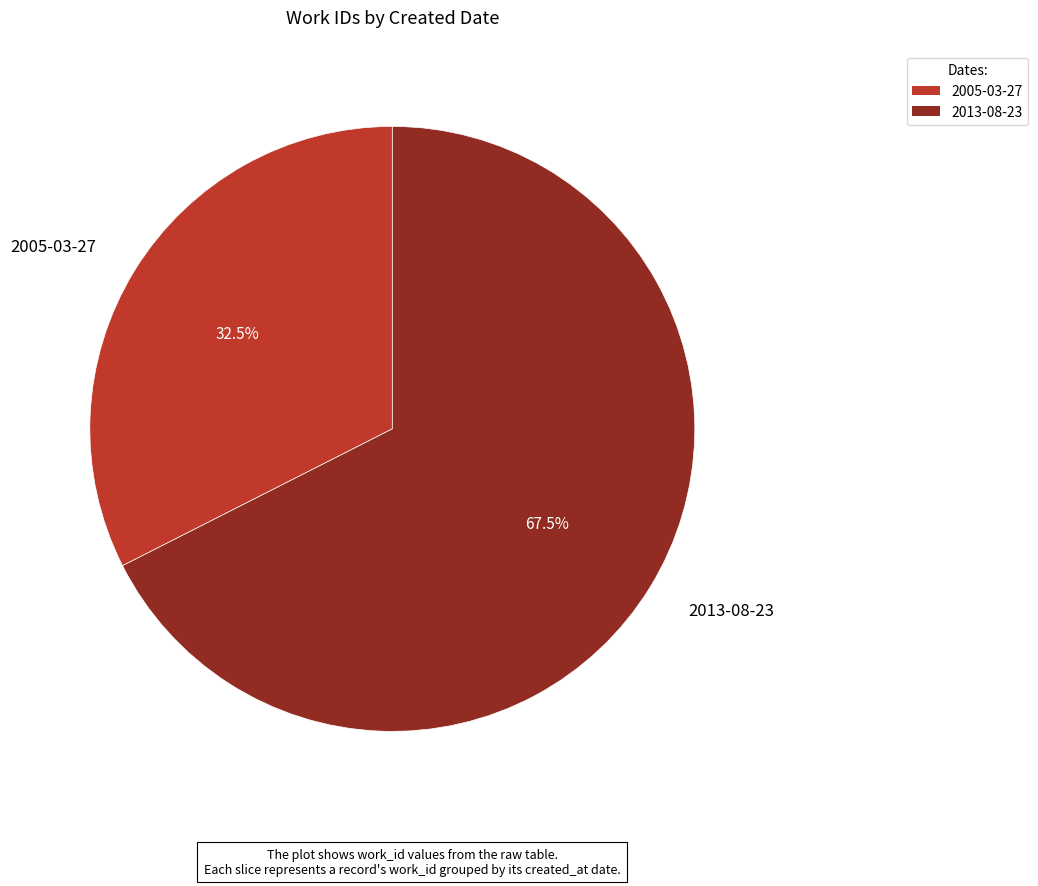

Which category has the biggest portion of the pie?

2013-08-23